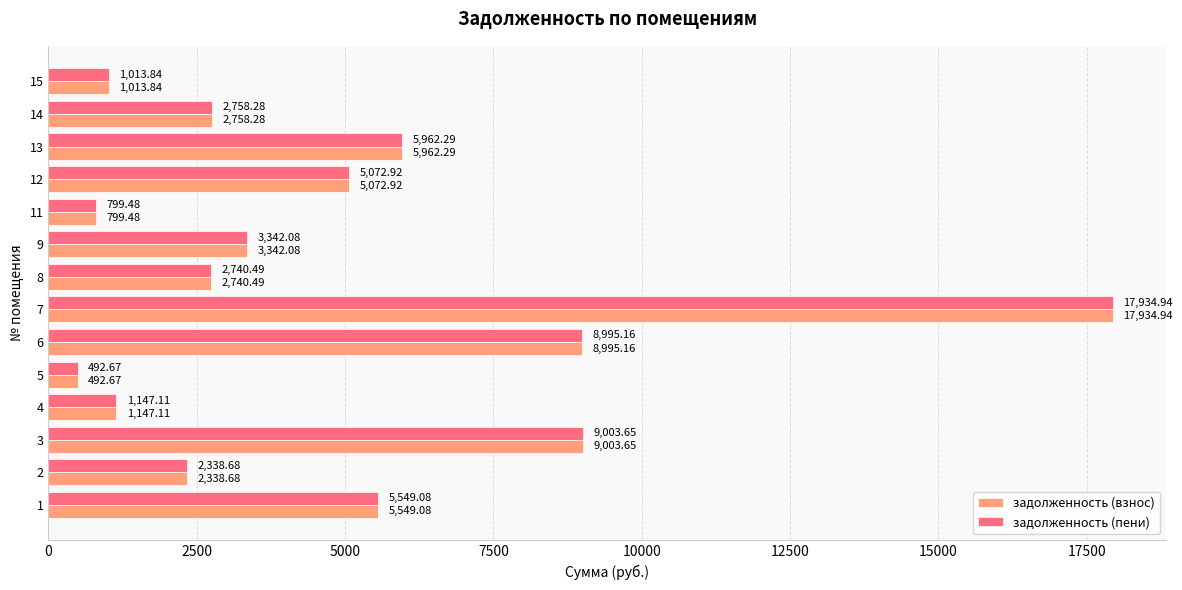

Rank the categories by задолженность (взнос) value from lowest to highest.

5, 11, 15, 4, 2, 8, 14, 9, 12, 1, 13, 6, 3, 7